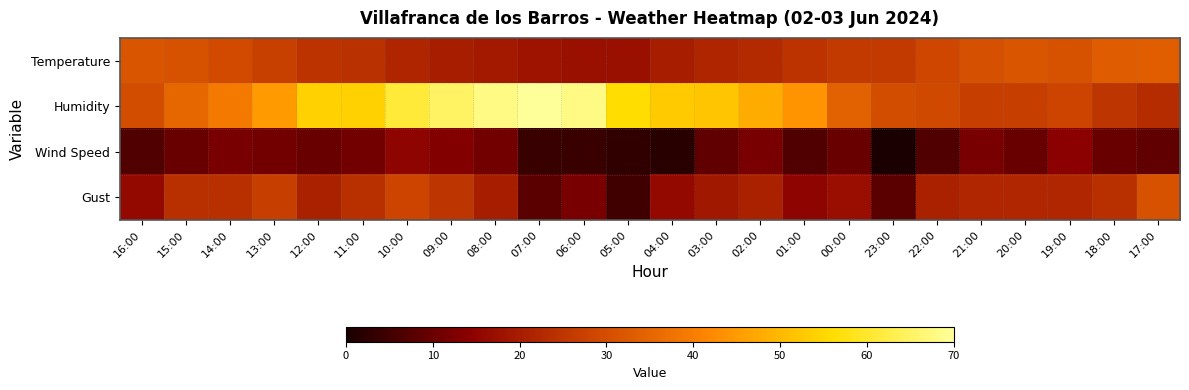

Which series has the largest range (max minus min)?

Humidity